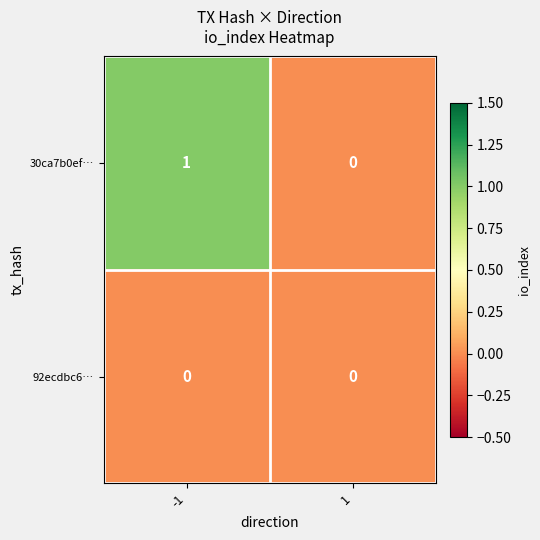

Between -1 and 1, which series saw the biggest shift?

30ca7b0ef…